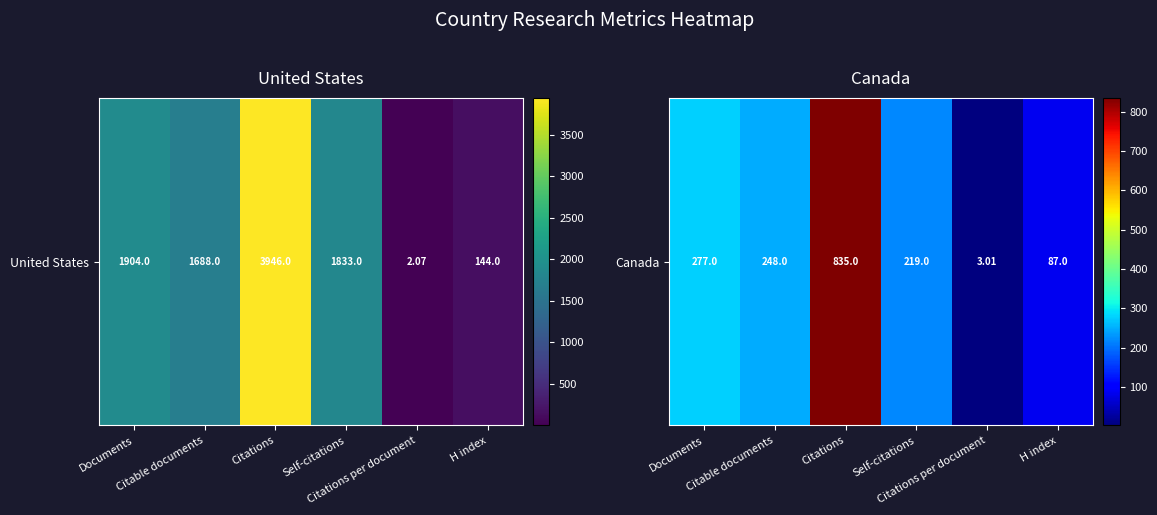

How many series are shown in this chart?

1